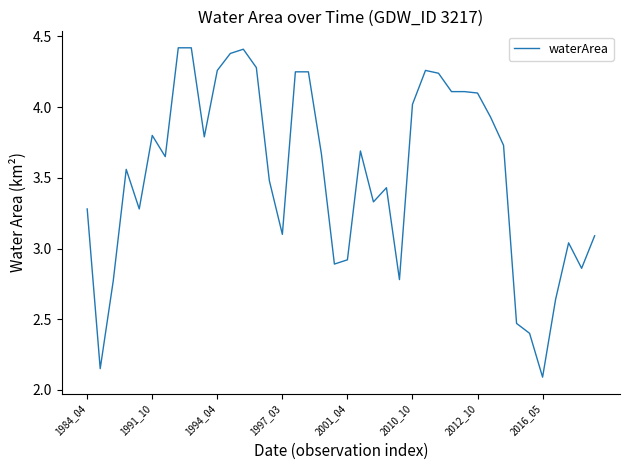

What is the maximum value shown in the chart?

4.4